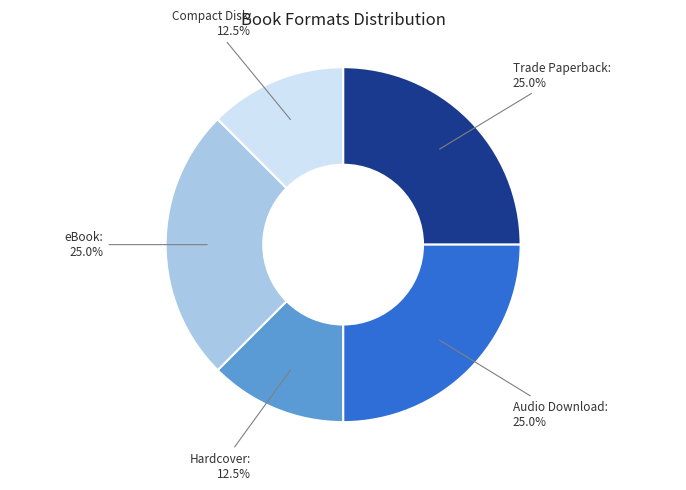

Does any single category account for the majority?

No